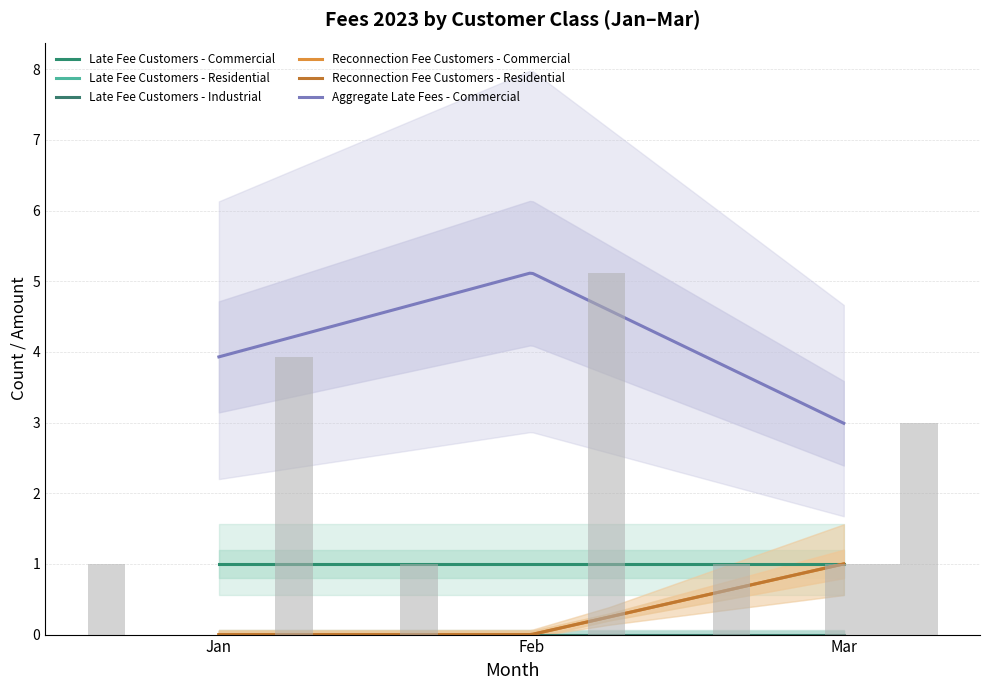

At which label is Reconnection Fee Customers - Residential closest to 0?

Jan